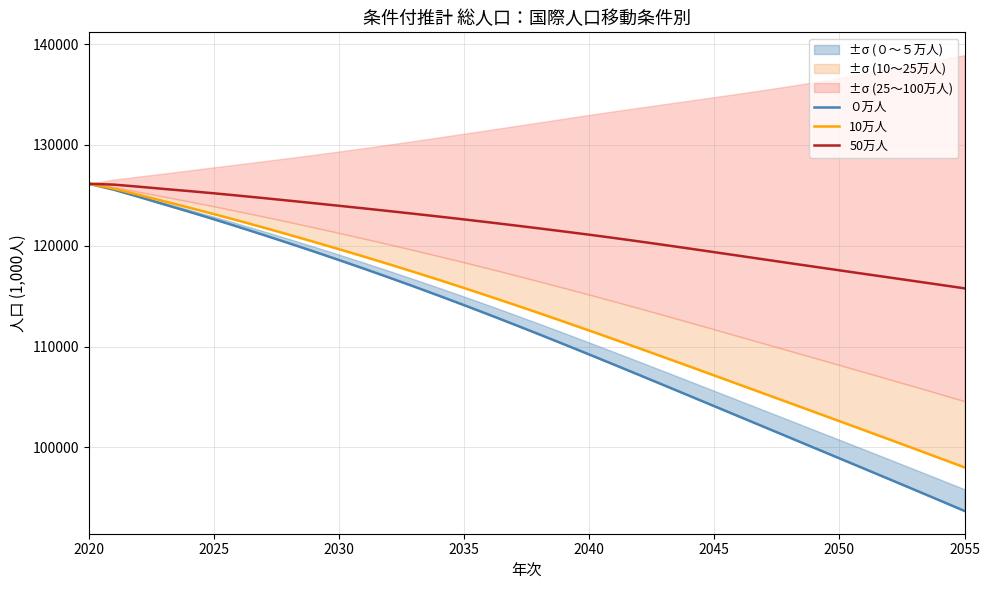

True or false: 50万人 and 10万人 cross at least once.

False